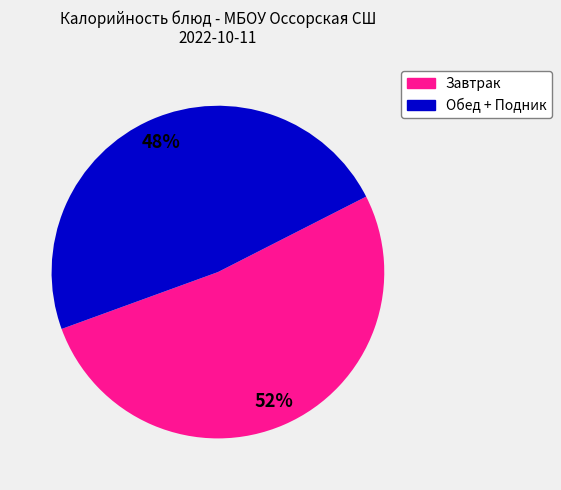

To the nearest percent, what is the difference between the largest and smallest slice percentages?

4%